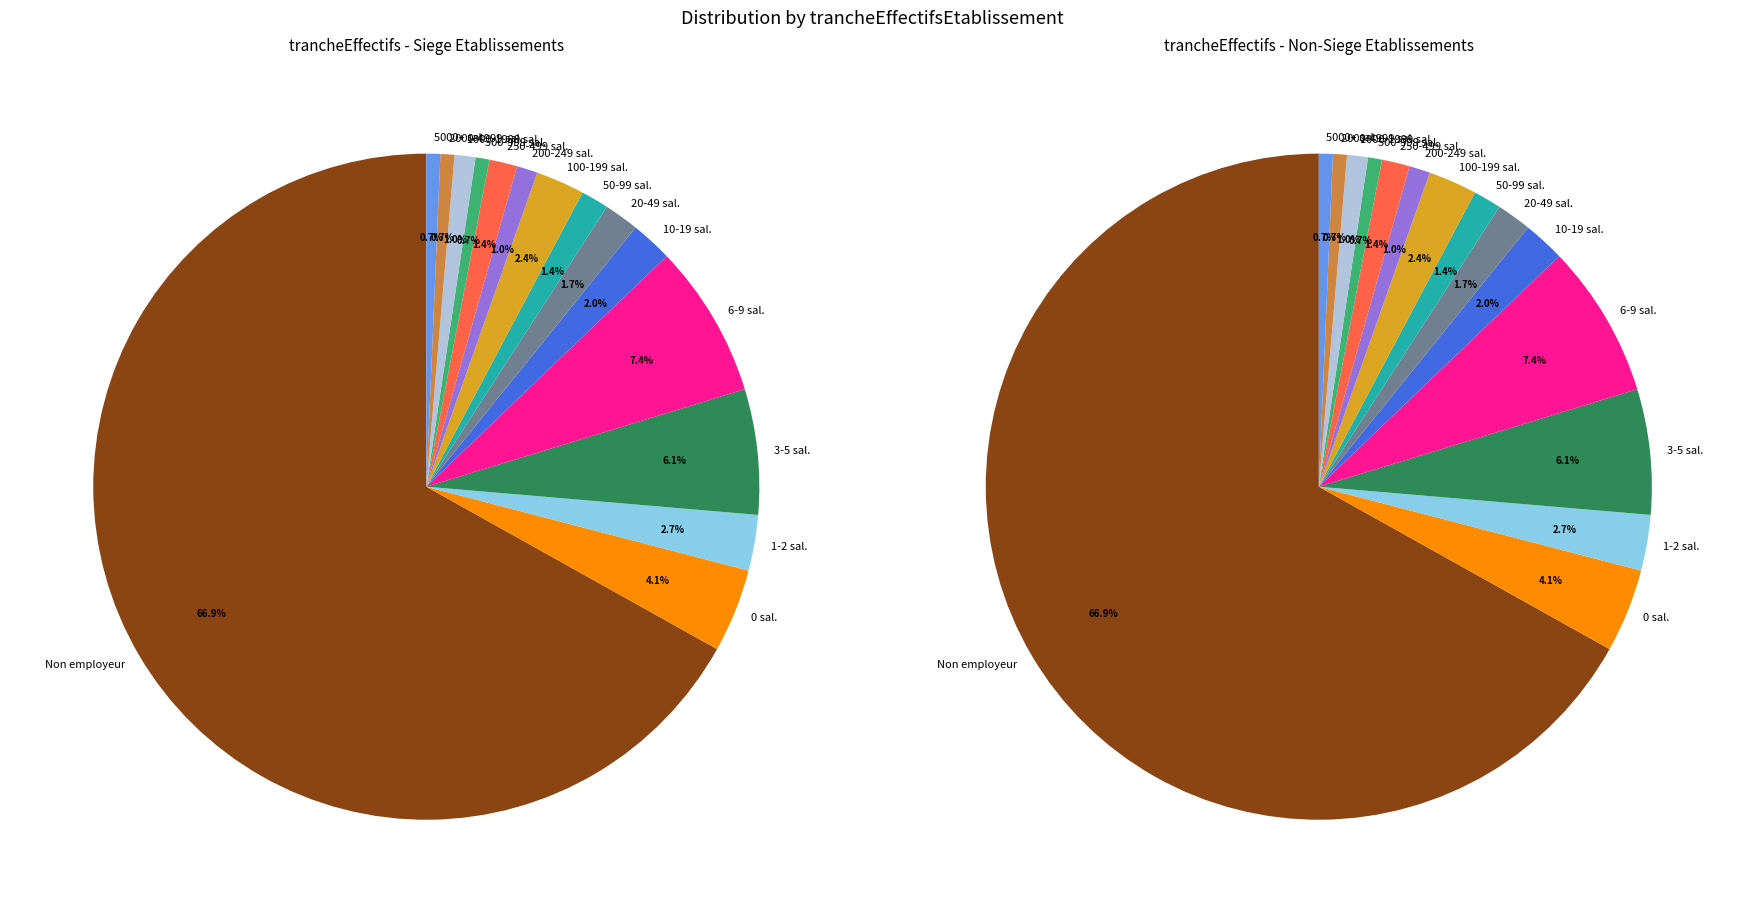

Is there a majority slice in this chart?

Yes